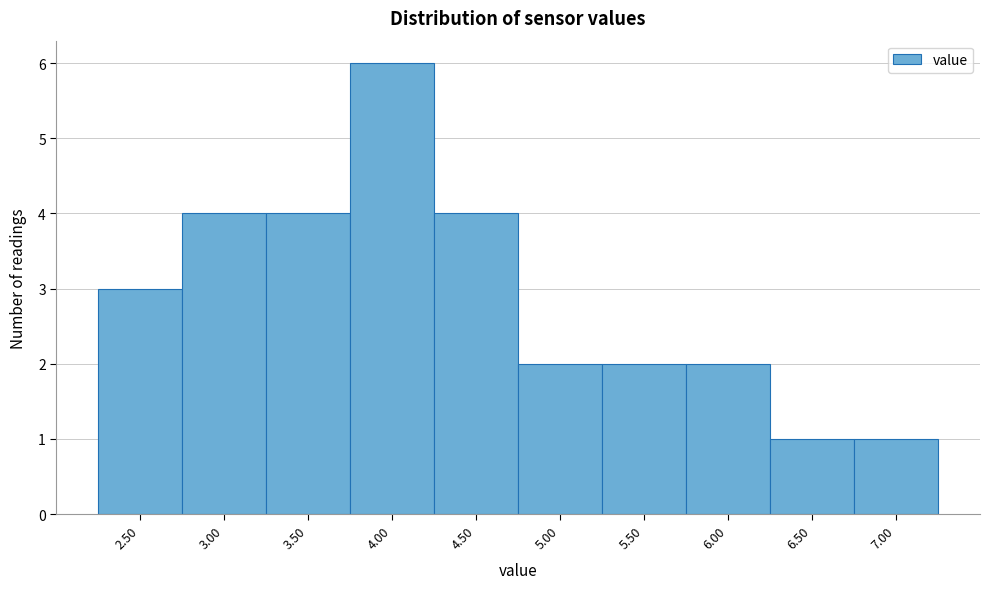

Reading left to right, transcribe all the data shown in this chart.

2.50=3	3.00=4	3.50=4	4.00=6	4.50=4	5.00=2	5.50=2	6.00=2	6.50=1	7.00=1